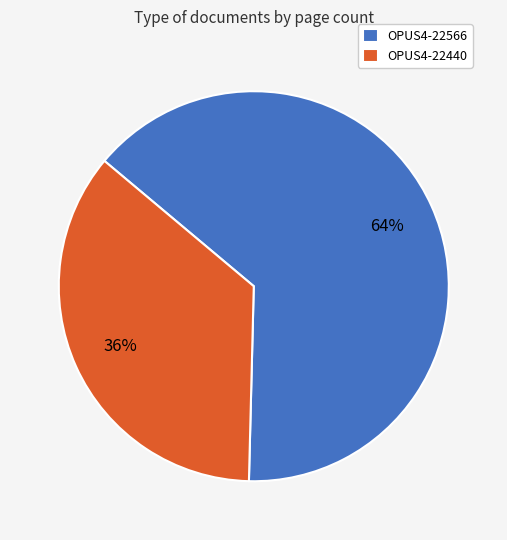

How many slices are in this pie chart?

2